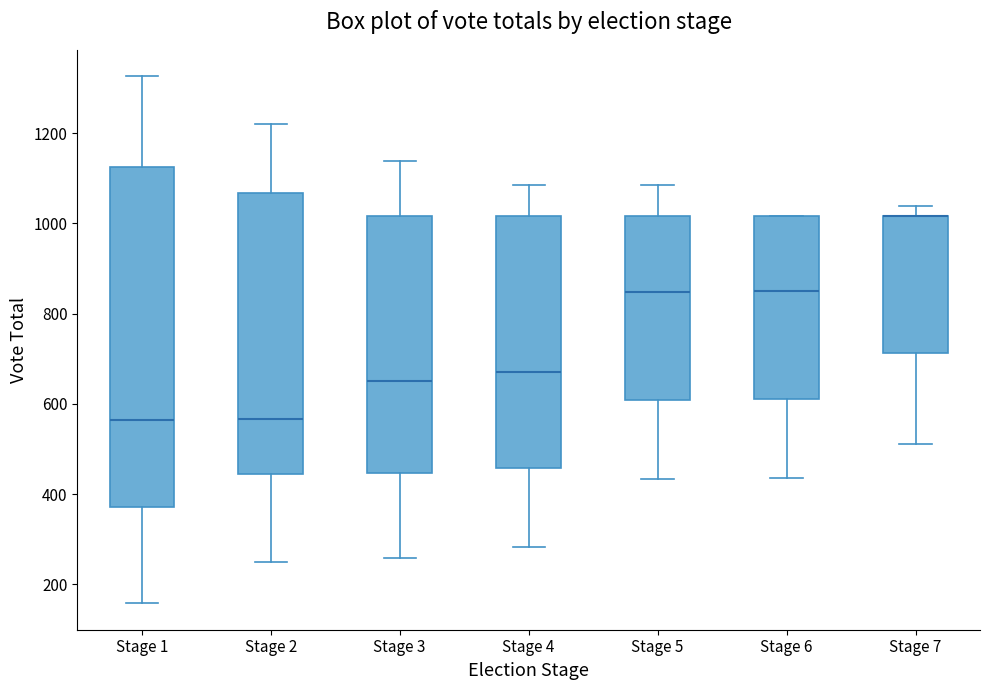

Reading left to right, read every box against the y-axis: the position of its median line, the range the box covers, and the ends of its whiskers. The values are not printed on the chart, so give them approximately, as read against the axis.

Stage 1: median 560, box 380 to 1120, whiskers 160 to 1320
Stage 2: median 560, box 440 to 1060, whiskers 260 to 1220
Stage 3: median 640, box 440 to 1020, whiskers 260 to 1140
Stage 4: median 680, box 460 to 1020, whiskers 280 to 1080
Stage 5: median 840, box 600 to 1020, whiskers 440 to 1080
Stage 6: median 860, box 620 to 1020, whiskers 440 to 1020
Stage 7: median 1020 (drawn on the box's upper edge), box 720 to 1020, whiskers 520 to 1040